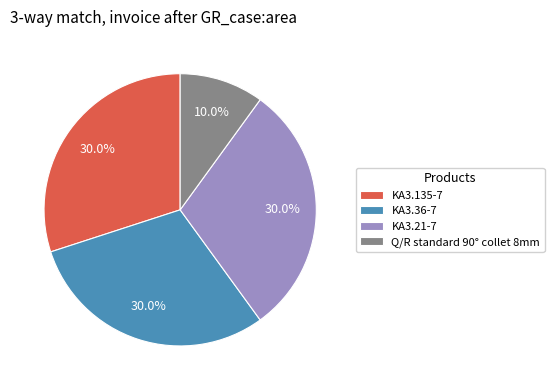

Approximately how many times larger is the value at KA3.36-7 compared to KA3.21-7?

1.0